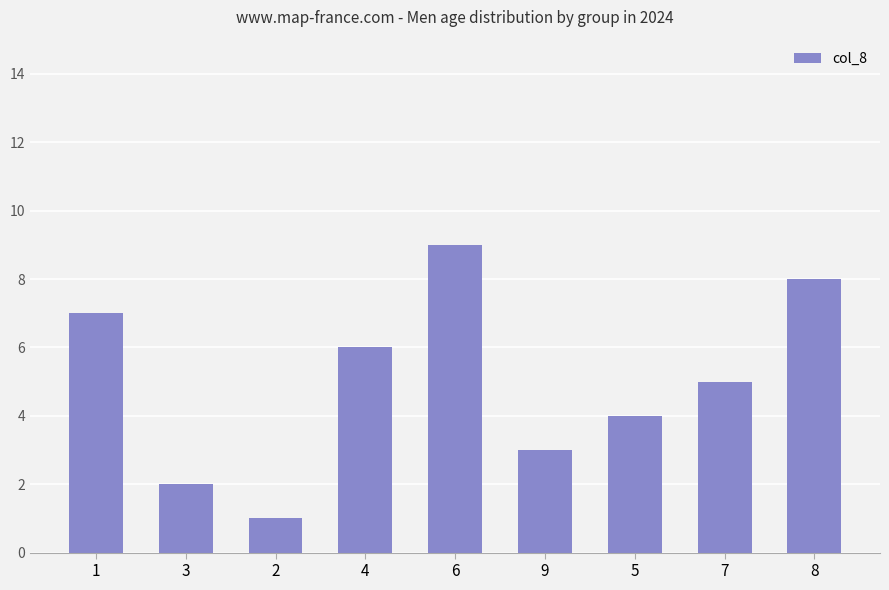

What is the approximate value at 6?

9